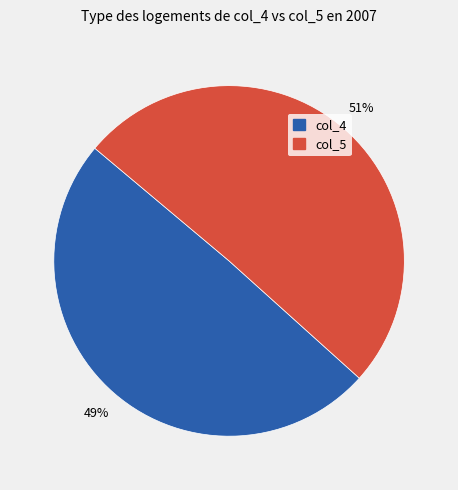

The col_5 slice represents 51% of the pie. True or false?

True